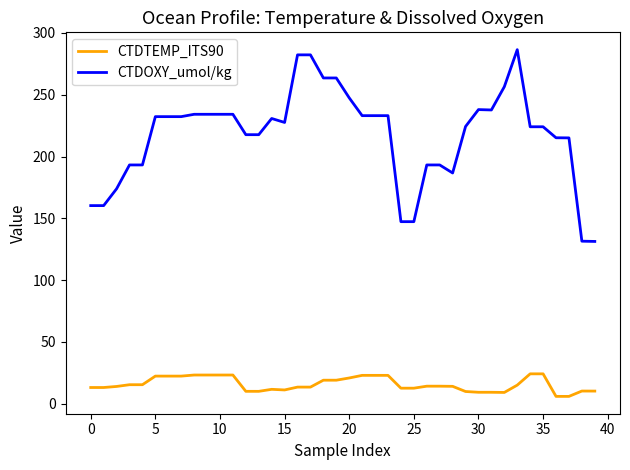

What is the difference between the maximum and second lowest values in the CTDOXY_umol/kg series?

155.0